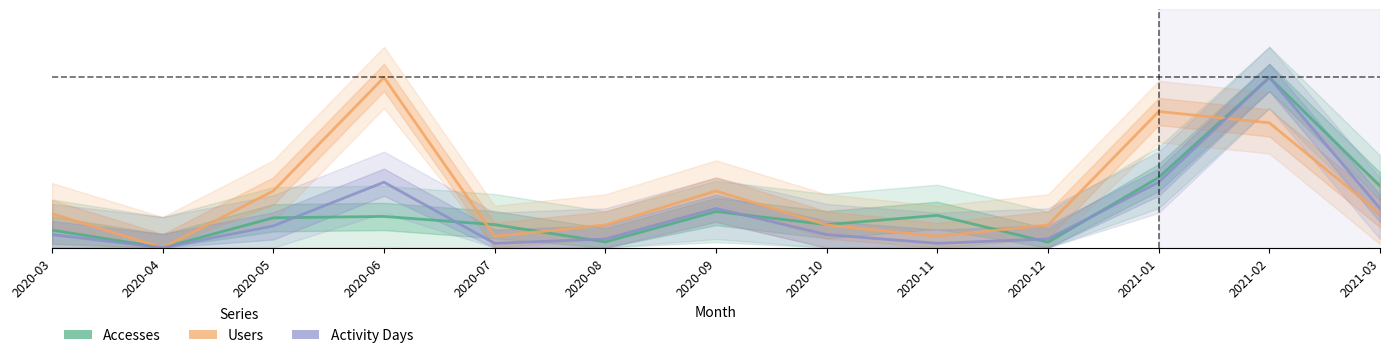

Reading left to right, what are all the values shown in this chart?

Accesses: 0.1	0.0	0.2	0.2	0.1	0.0	0.2	0.1	0.2	0.0	0.4	1.0	0.4
Users: 0.2	0.0	0.3	1.0	0.1	0.1	0.3	0.1	0.1	0.1	0.8	0.7	0.2
Activity Days: 0.1	0.0	0.1	0.4	0.0	0.1	0.2	0.1	0.0	0.1	0.4	1.0	0.2